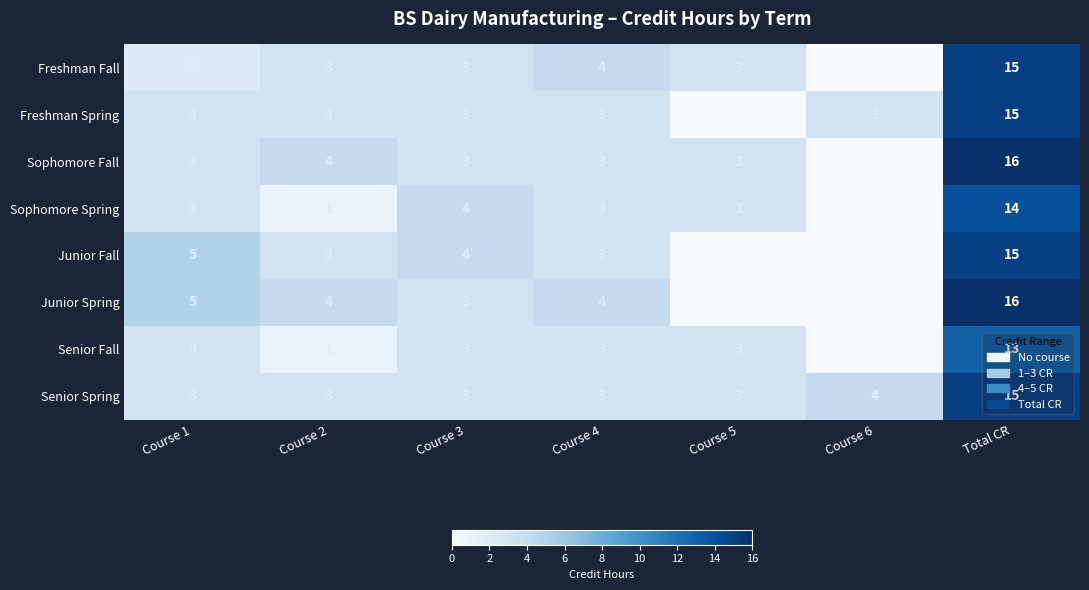

Which category has the highest value across all series?

Total CR